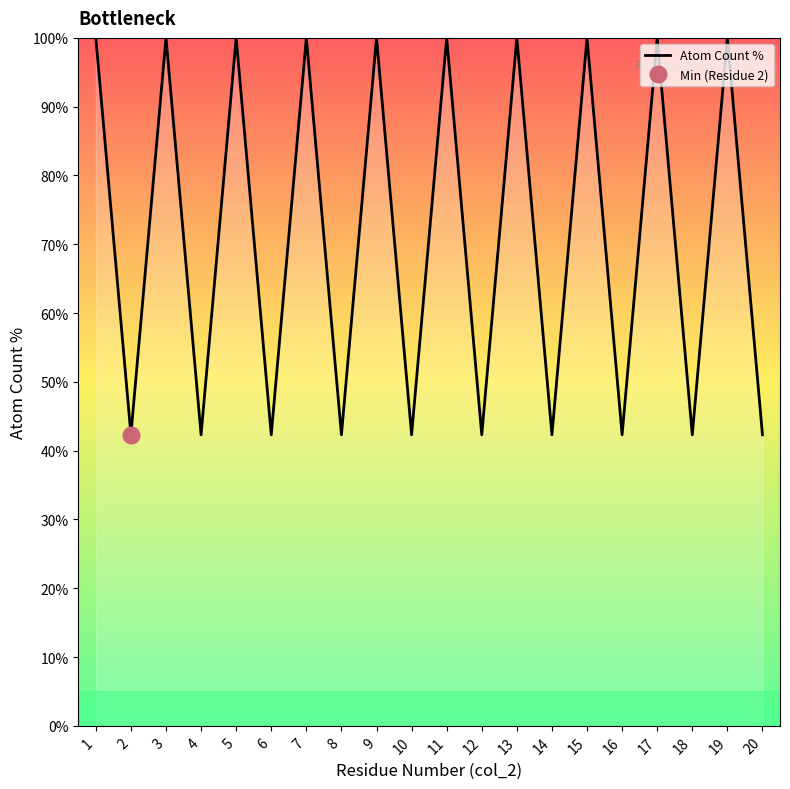

True or false: the data shows 71.2 at 14.

False